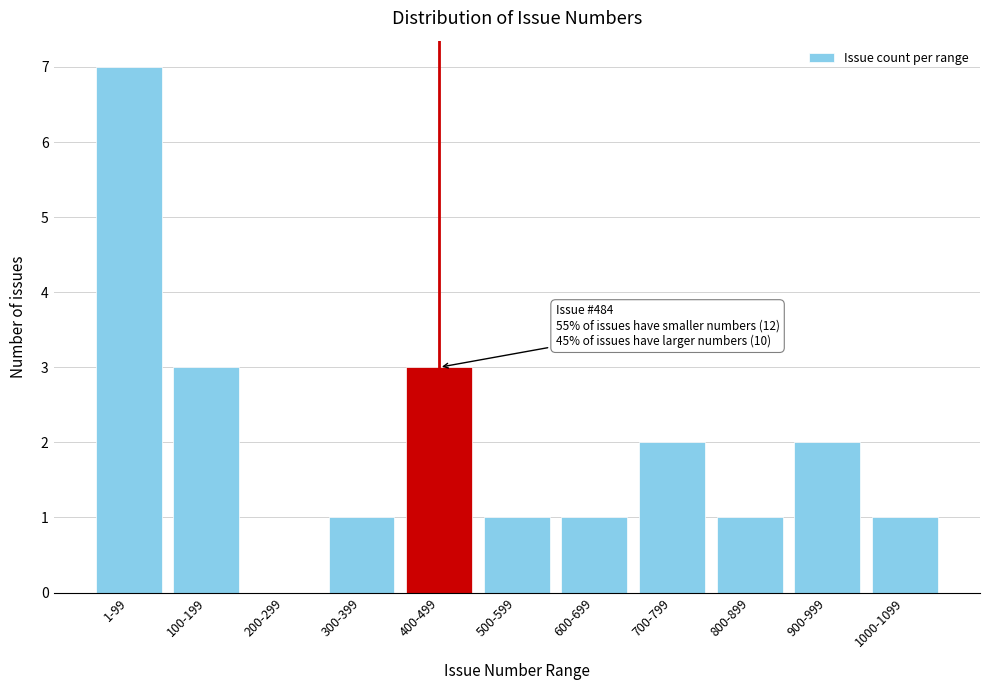

Reading left to right, what are all the values shown in this chart?

1-99=7	100-199=3	200-299=0	300-399=1	400-499=3	500-599=1	600-699=1	700-799=2	800-899=1	900-999=2	1000-1099=1